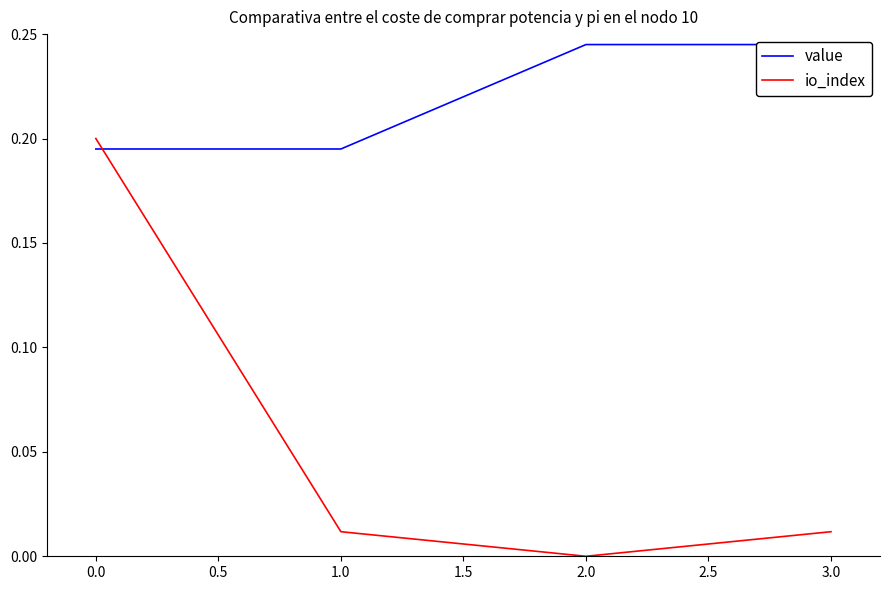

In io_index, how many points are lower than both neighbors (excluding endpoints)?

1